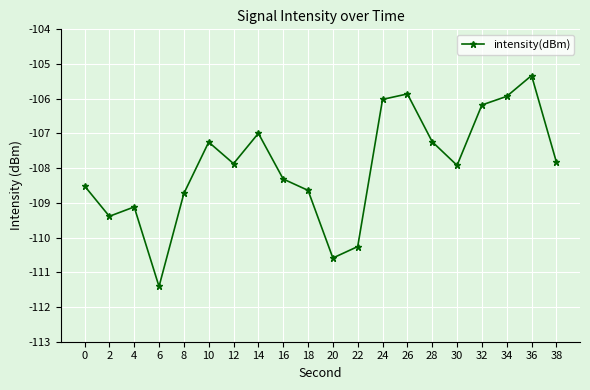

The value at 0 is -69.3. True or false?

False